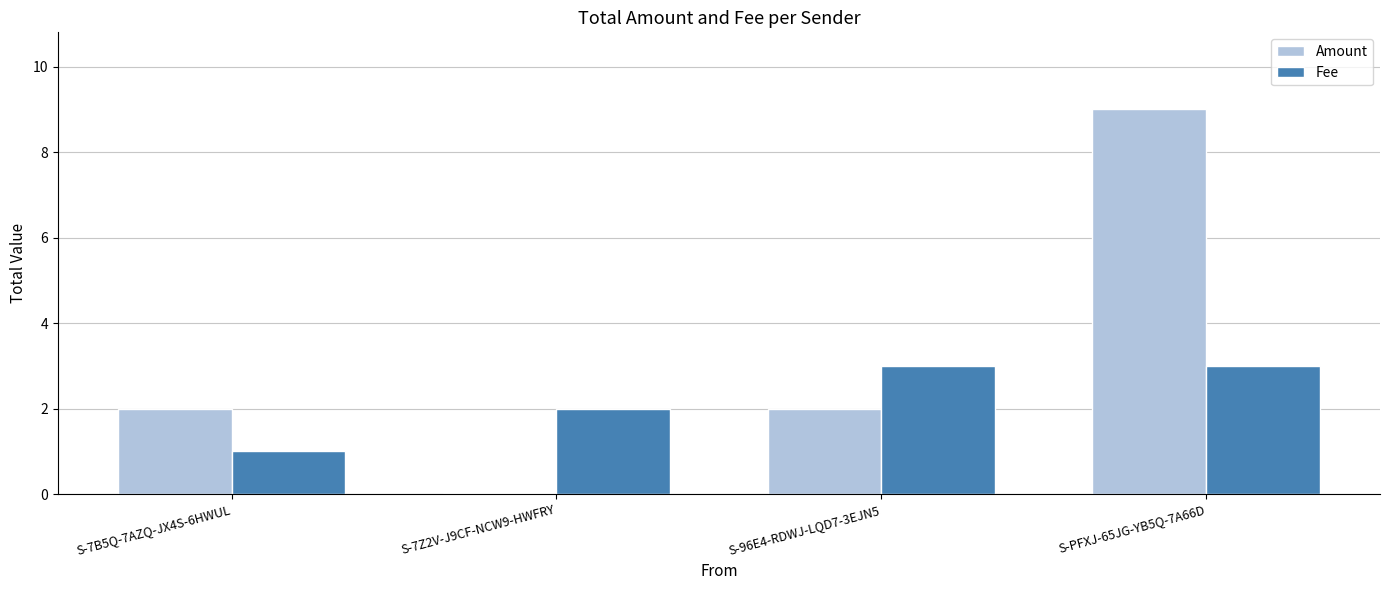

How many Amount values are between 2 and 9?

3